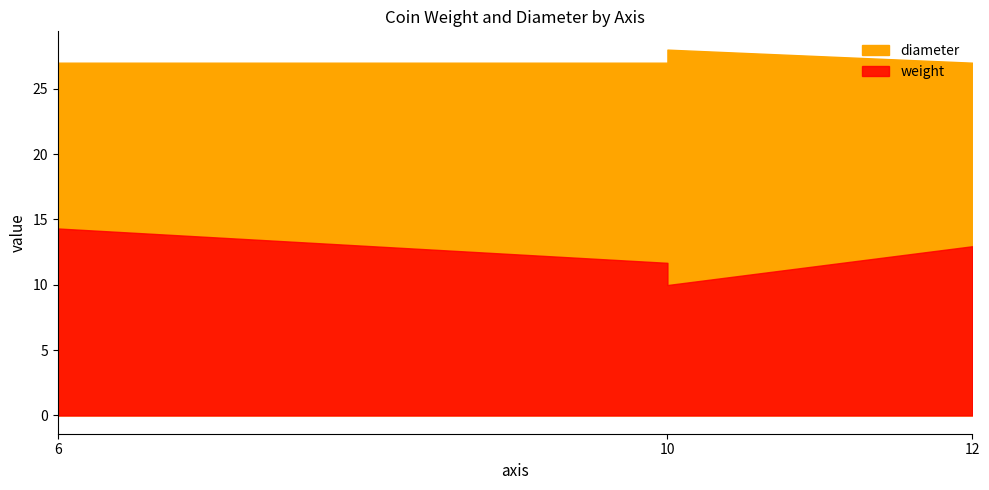

Reading left to right, transcribe all the data shown in this chart.

weight: 10=11.7	10=10.0	12=12.9	6=14.3
diameter: 10=27.0	10=28.0	12=27.0	6=27.0